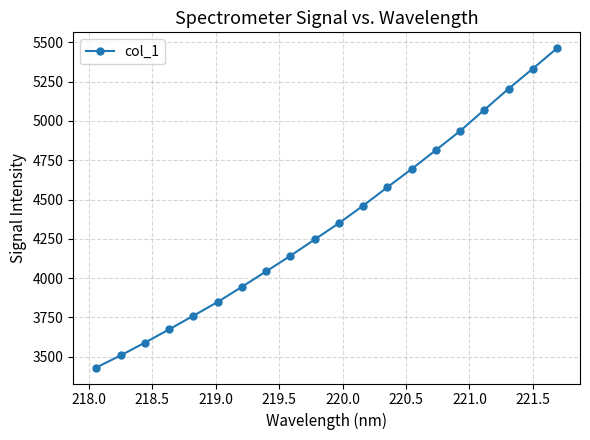

What is the minimum value shown in the chart?

3431.3